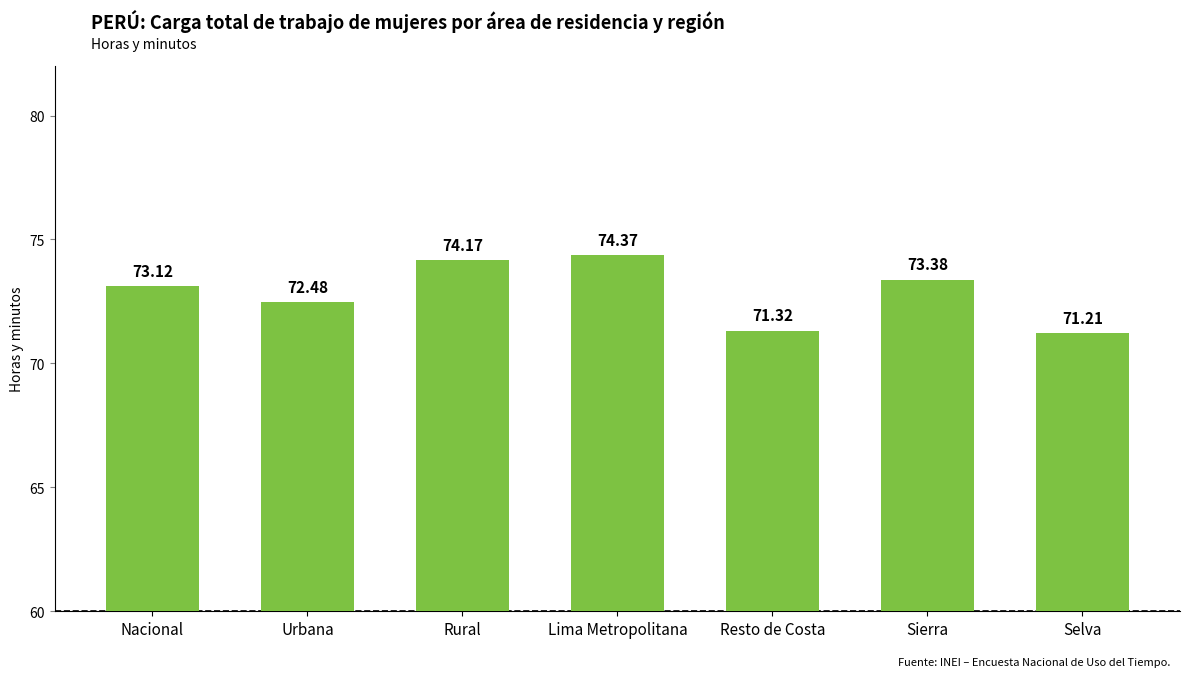

Is it true that the value at Sierra is 120.1?

False